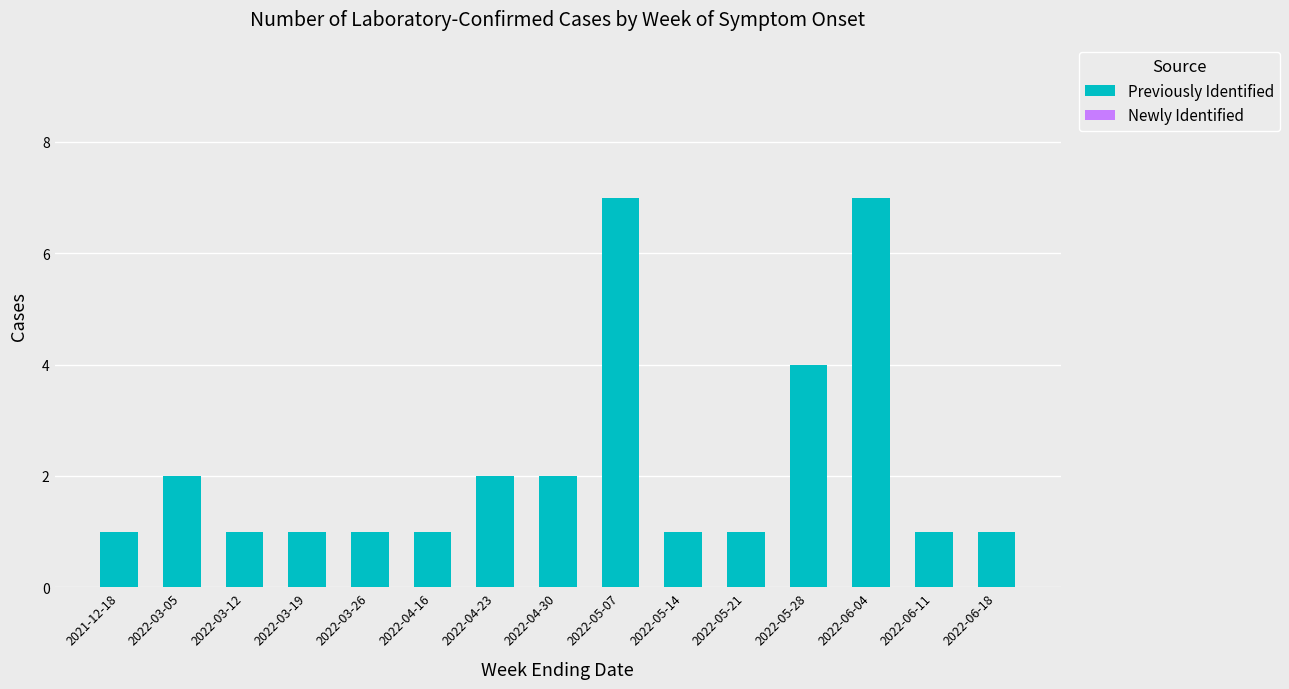

What is the difference between the maximum and second lowest values?

6